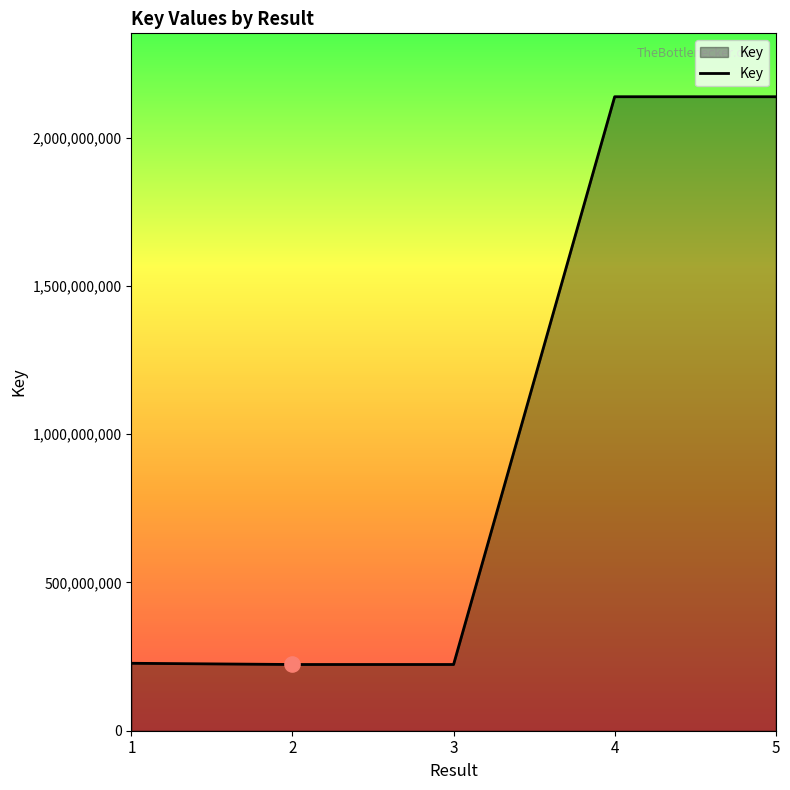

Approximately how many times larger is the value at 2 compared to 1?

1.0